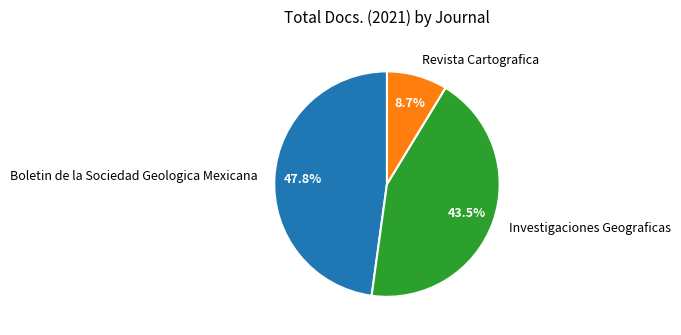

Rank the categories by value from lowest to highest.

Revista Cartografica, Investigaciones Geograficas, Boletin de la Sociedad Geologica Mexicana